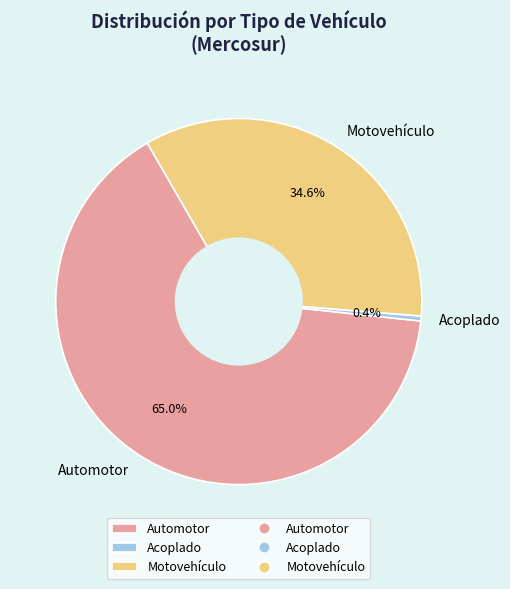

How many slices are in this pie chart?

3